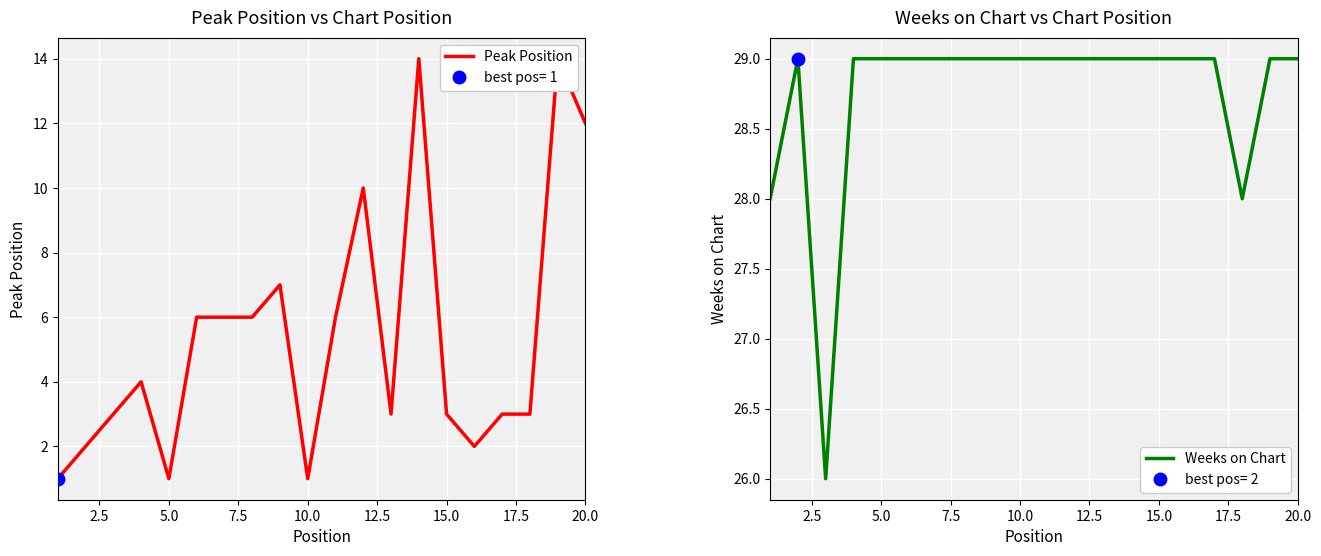

True or false: Weeks on Chart and Peak Position intersect in this chart.

False